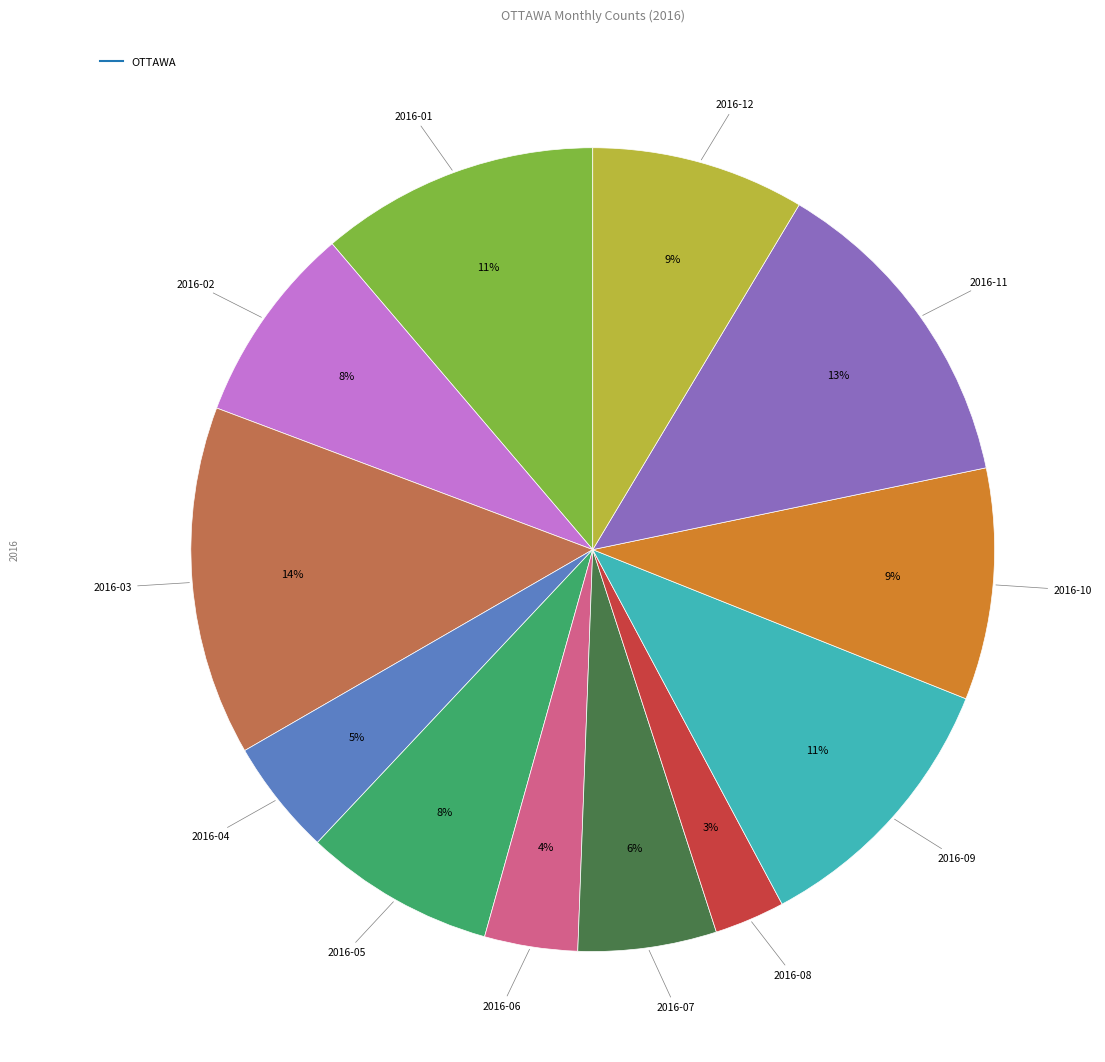

To the nearest percent, what is the difference between the largest and smallest slice percentages?

11%